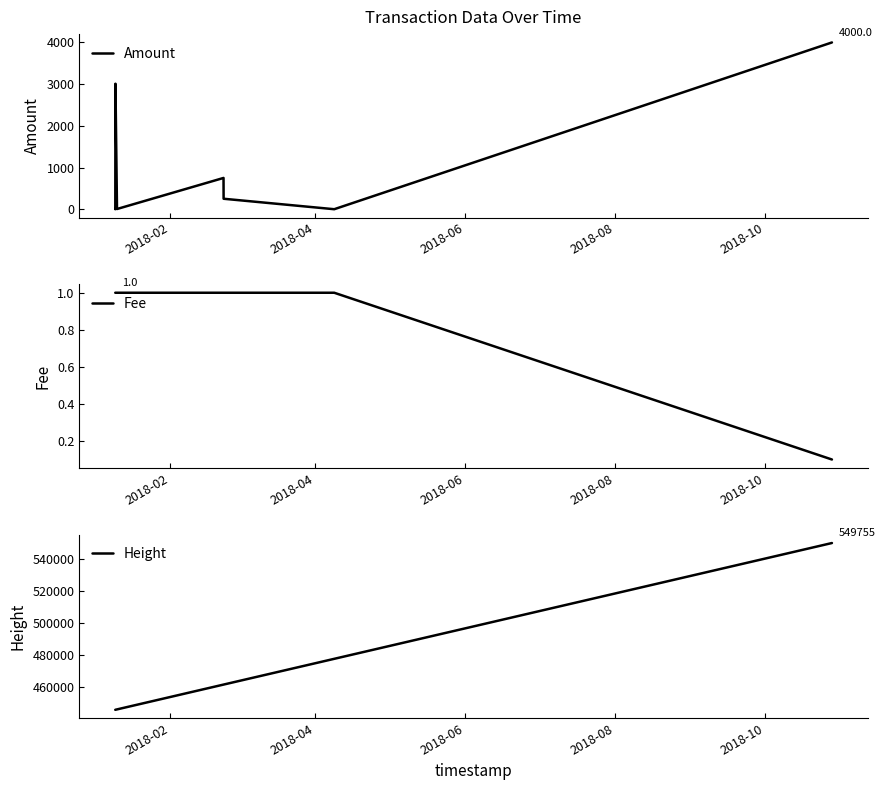

What is the maximum value for Amount?

4000